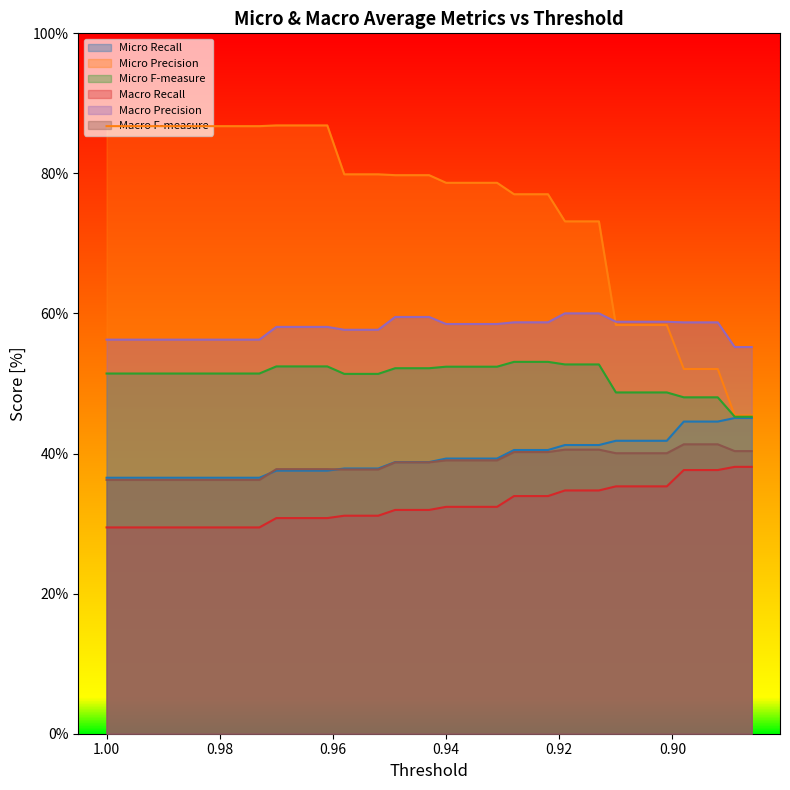

What is the difference between the maximum and minimum values in the Macro Precision series?

4.8